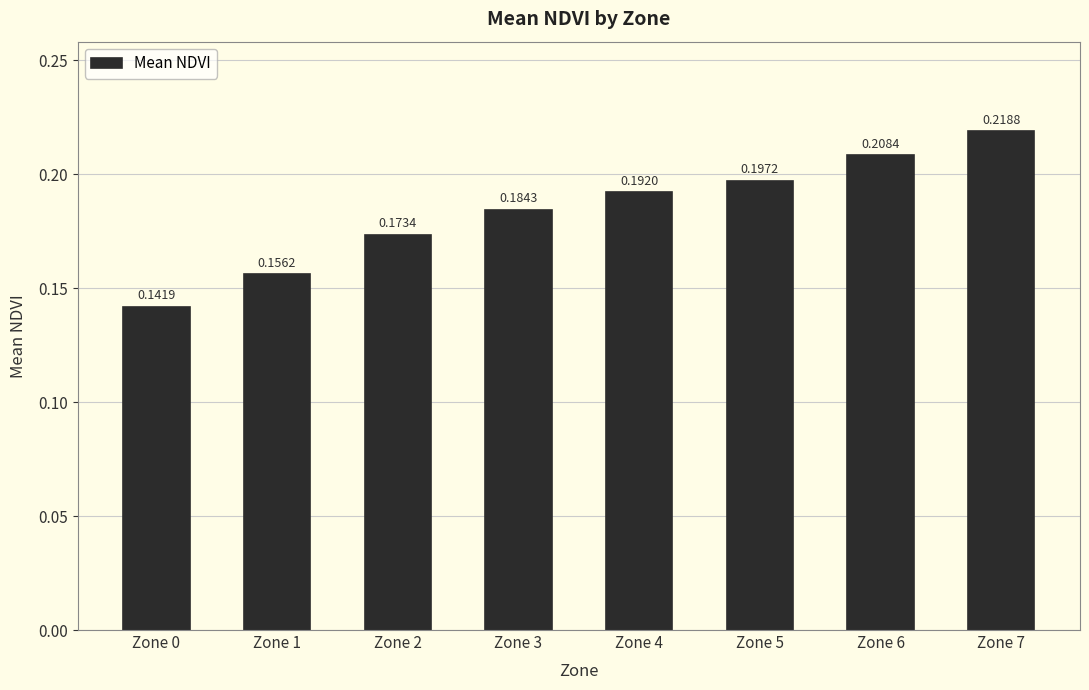

What is the sum of all values?

1.5